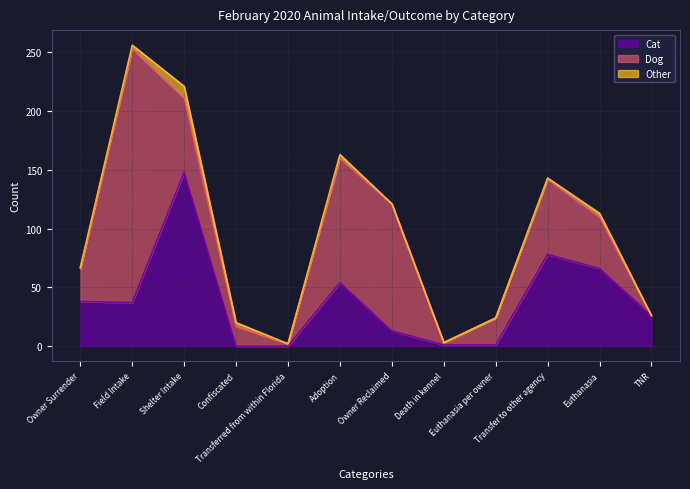

True or false: Other and Cat cross at least once.

True